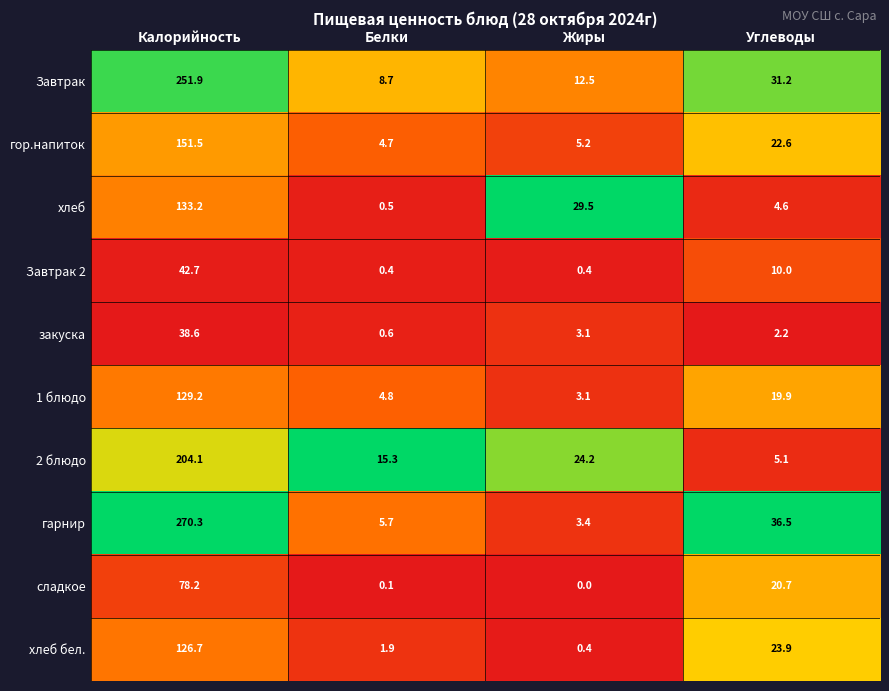

Is it true that хлеб бел. equals 0.7 at Белки?

False